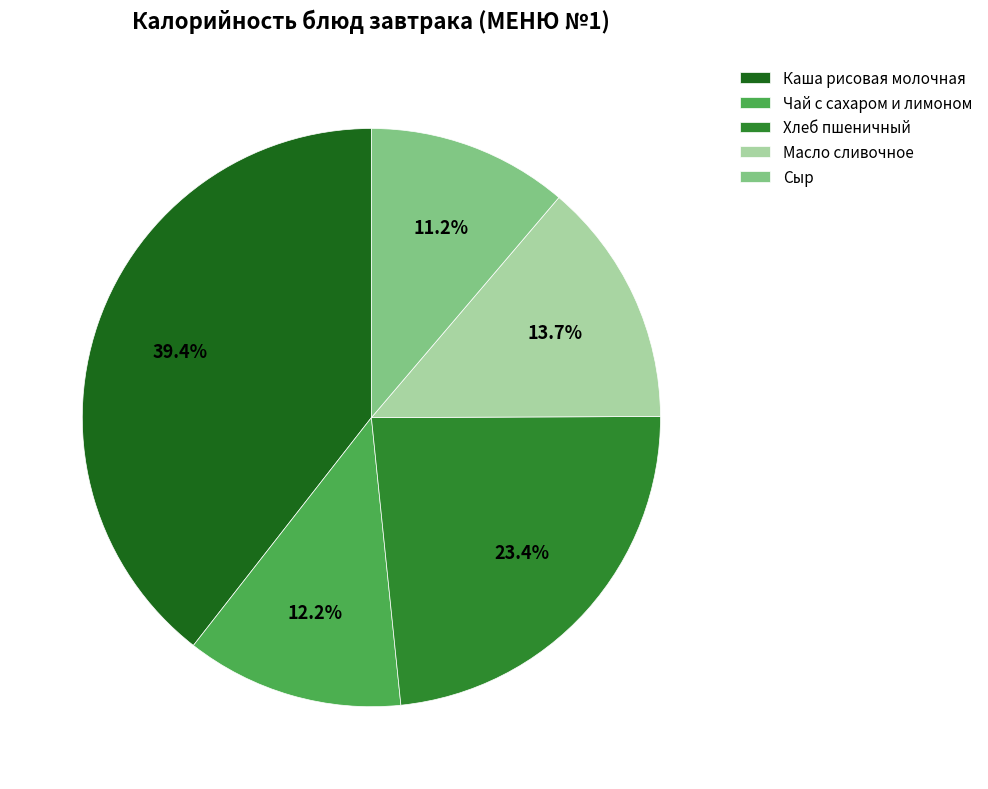

How many segments does this pie chart have?

5